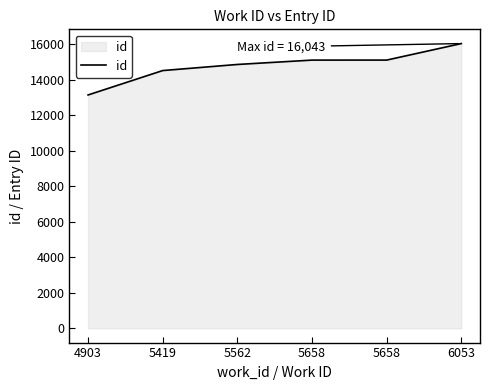

The value at 5562 is 14866. True or false?

True